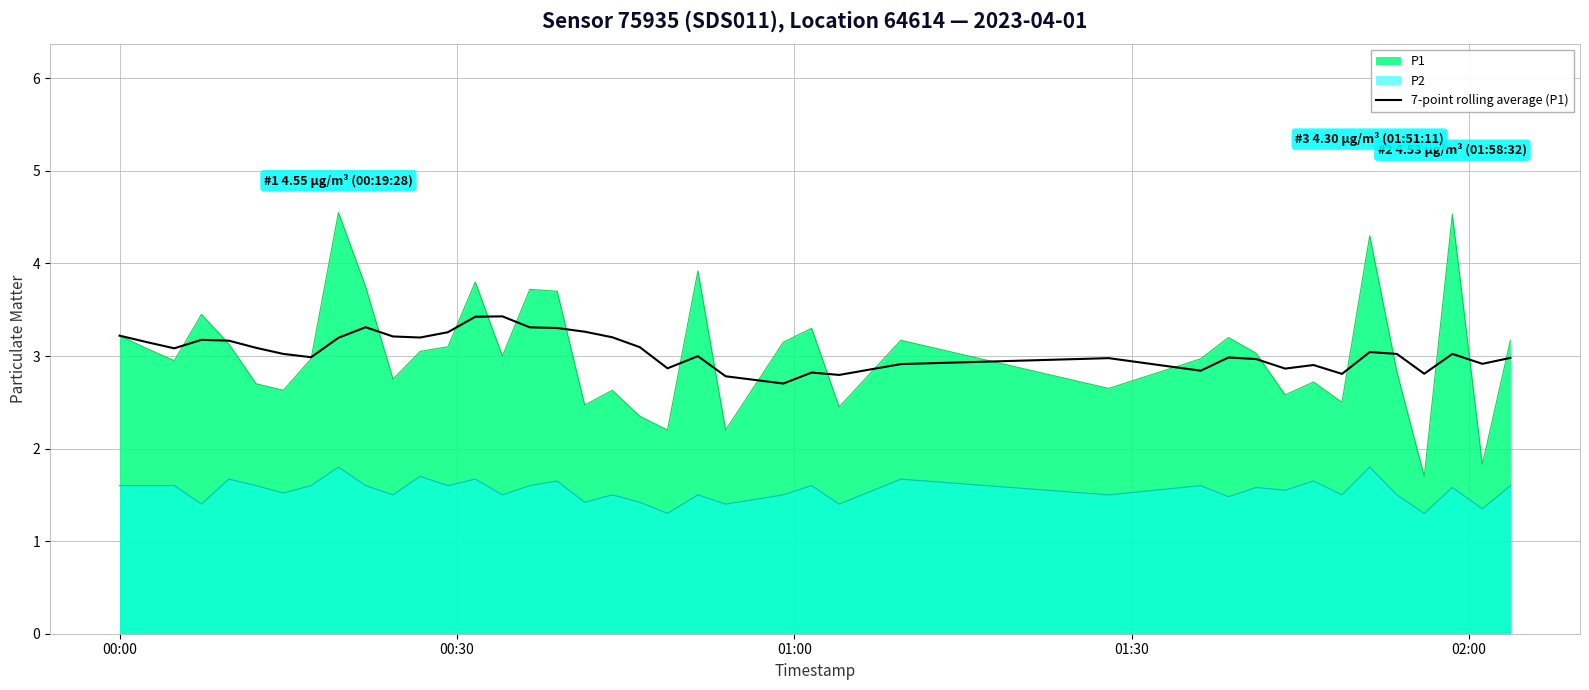

What is the smallest value displayed?

1.3